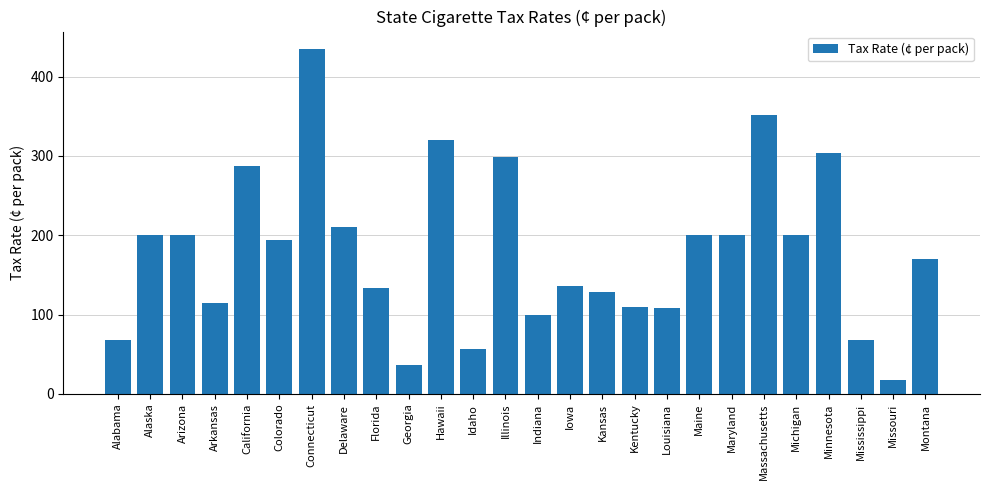

How many categories are shown in the chart?

26